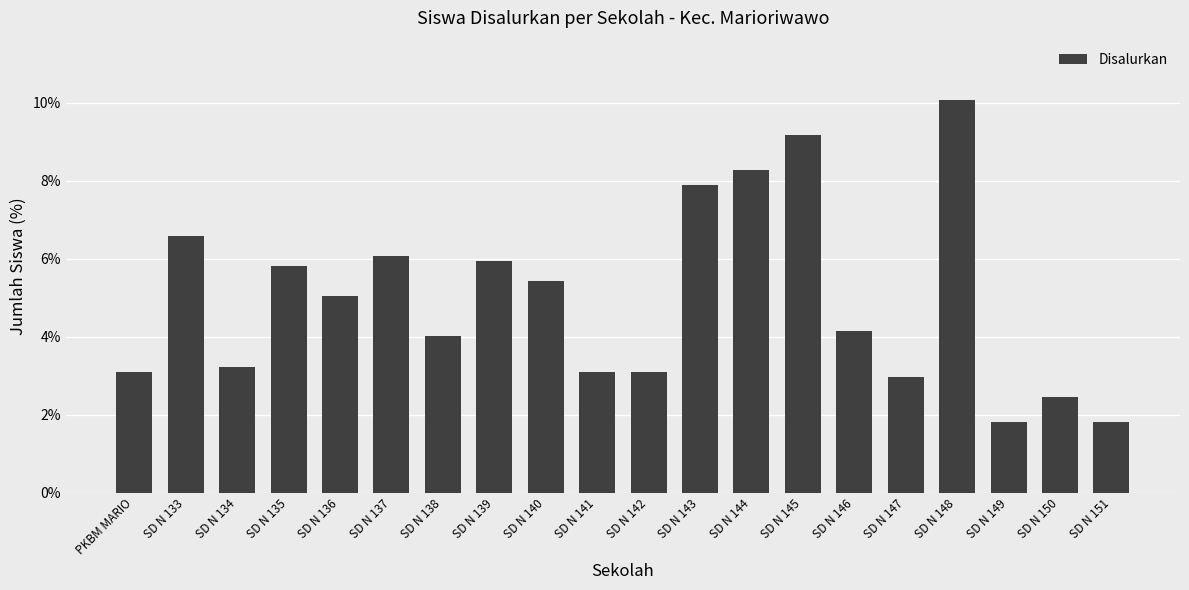

What position from the right is SD N 136?

16